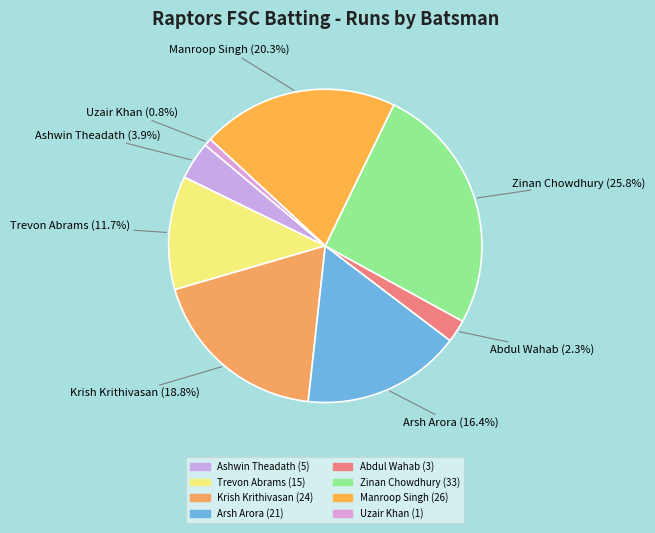

Count the number of slices in the pie.

8